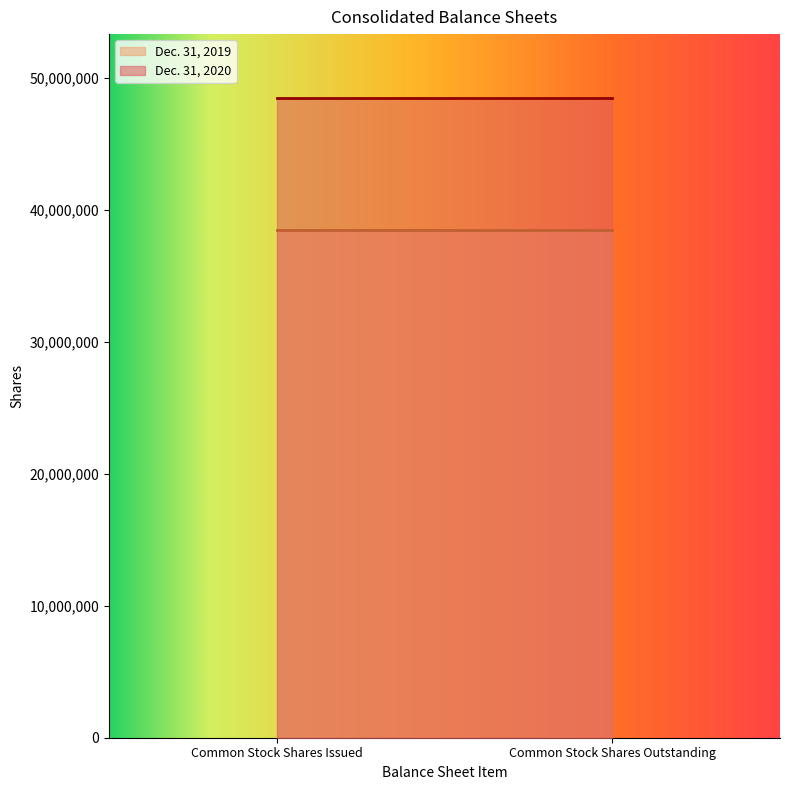

The Dec. 31, 2020 series shows 48455741.0 at Common Stock Shares Outstanding. True or false?

True